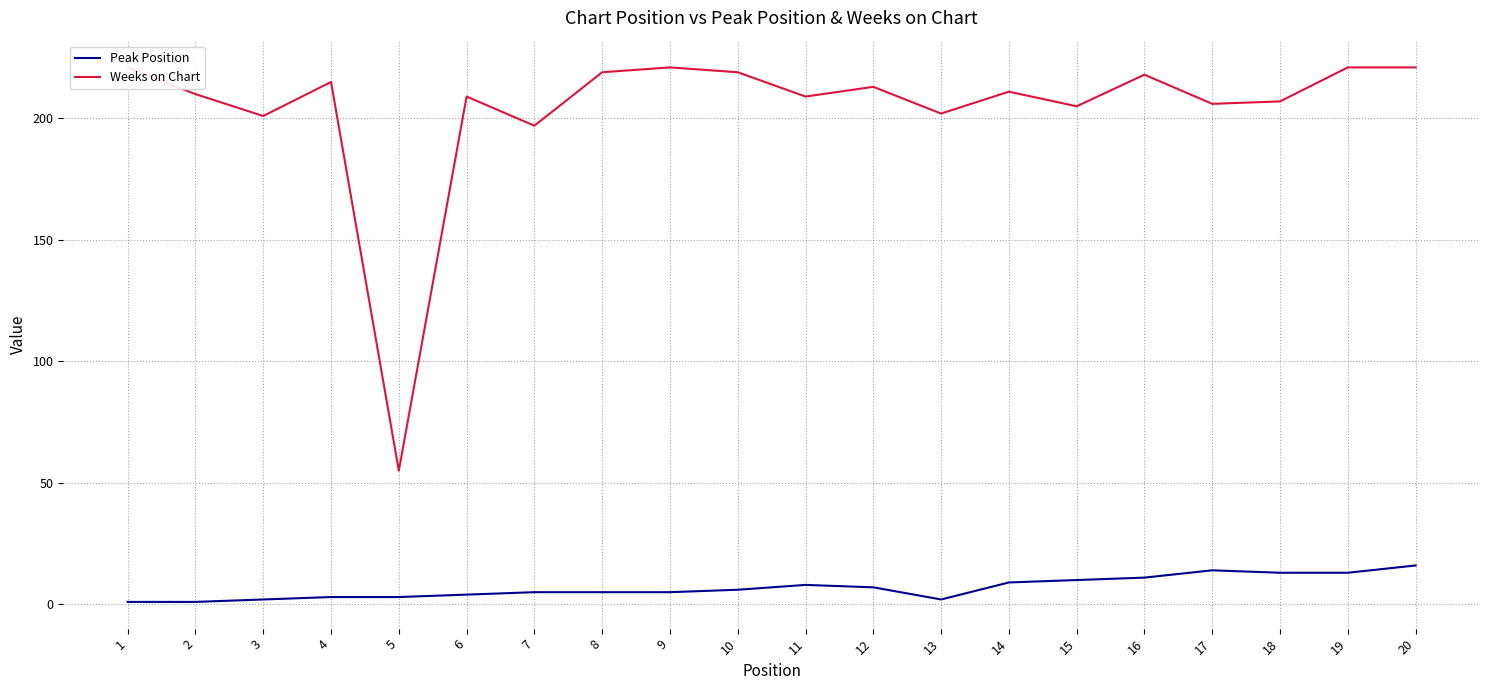

Reading left to right, list all the values displayed in this chart.

Peak Position: 1	1	2	3	3	4	5	5	5	6	8	7	2	9	10	11	14	13	13	16
Weeks on Chart: 221	210	201	215	55	209	197	219	221	219	209	213	202	211	205	218	206	207	221	221